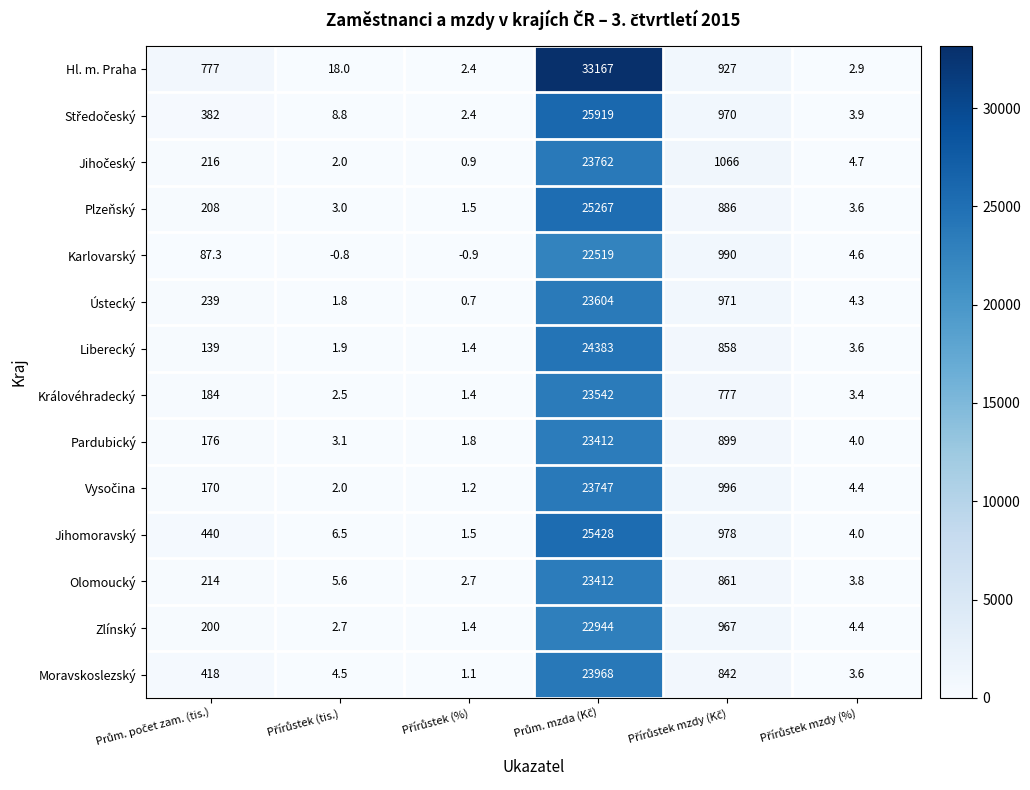

How many data points does each series have?

6